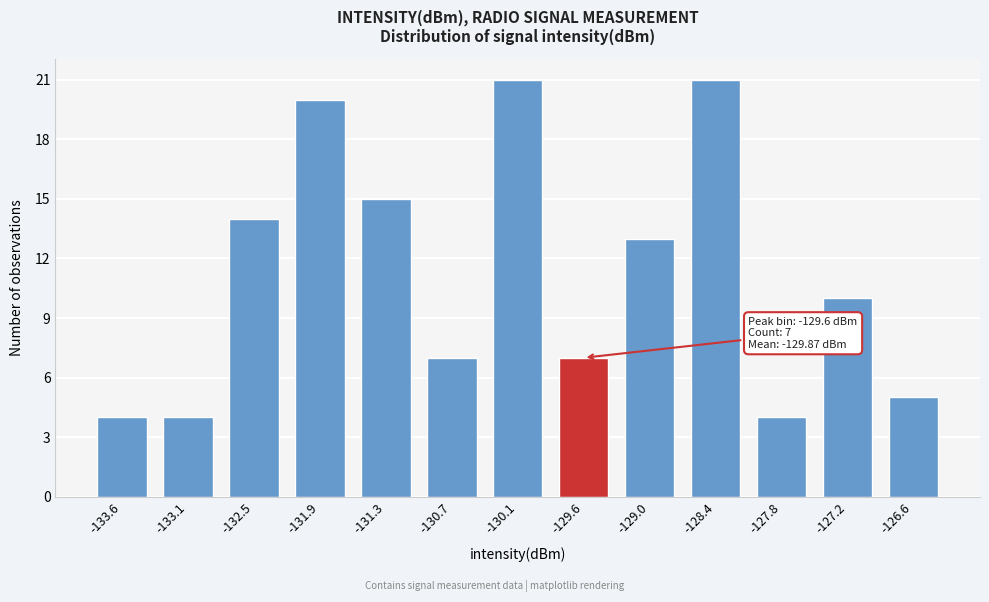

Reading right to left, transcribe all the data shown in this chart.

5	10	4	21	13	7	21	7	15	20	14	4	4